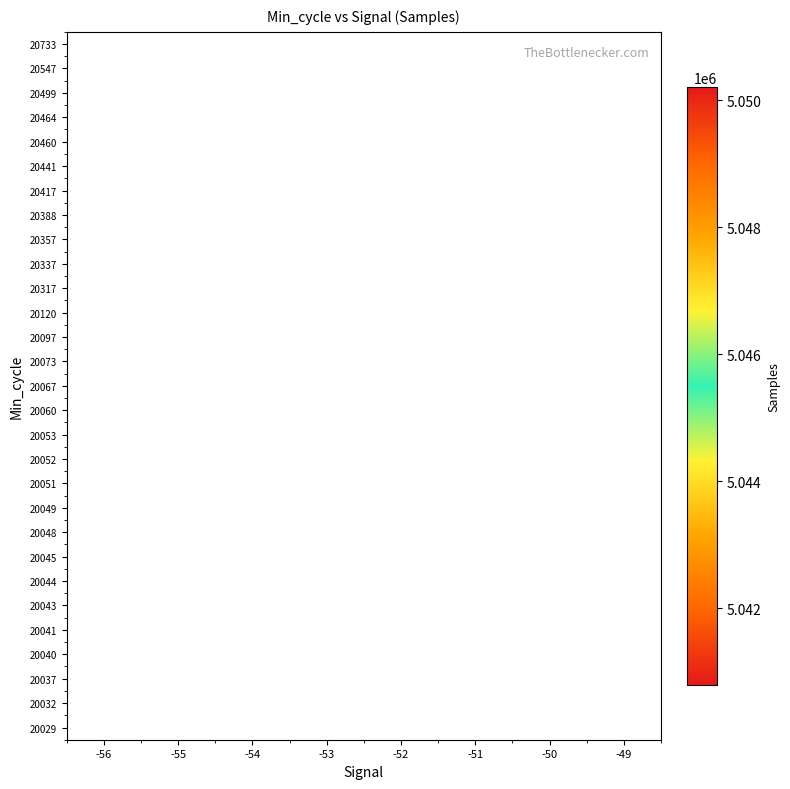

How many series are shown in this chart?

29